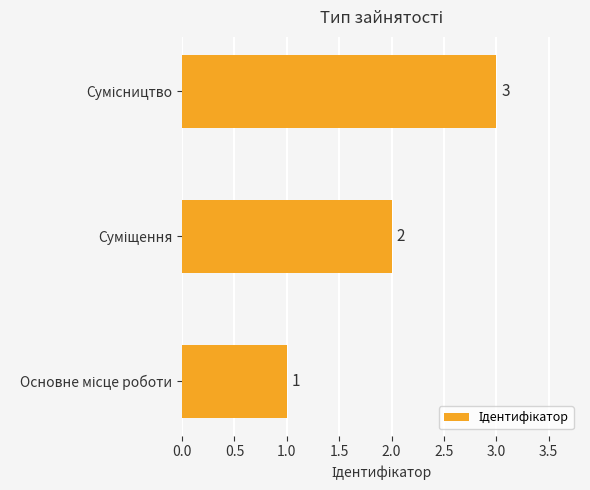

How many series are shown in this chart?

1